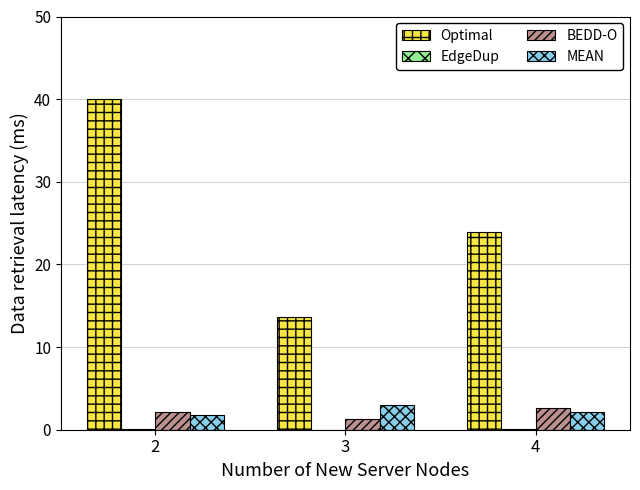

What is the total value across all series at 4?

28.8